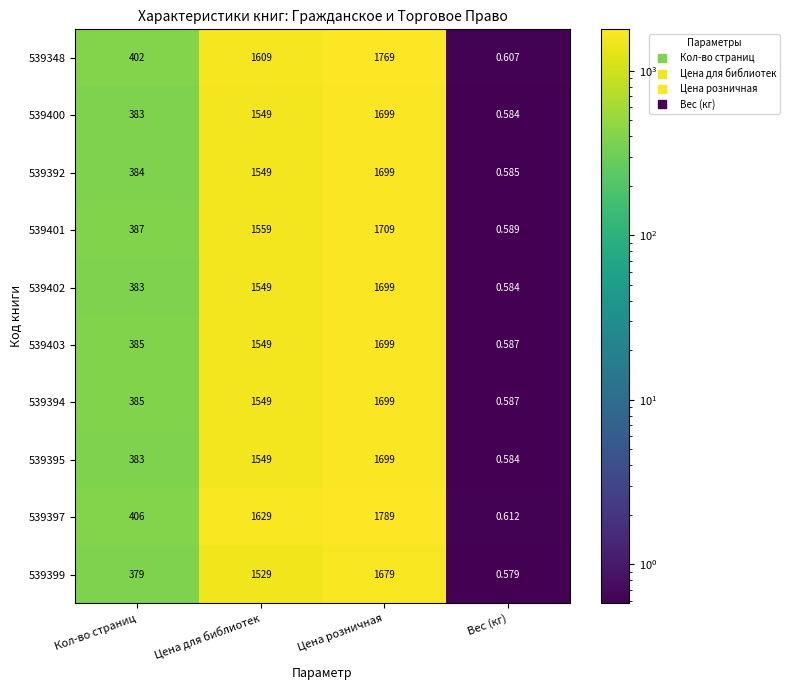

Rank the categories by 539400 value from lowest to highest.

Вес (кг), Кол-во страниц, Цена для библиотек, Цена розничная